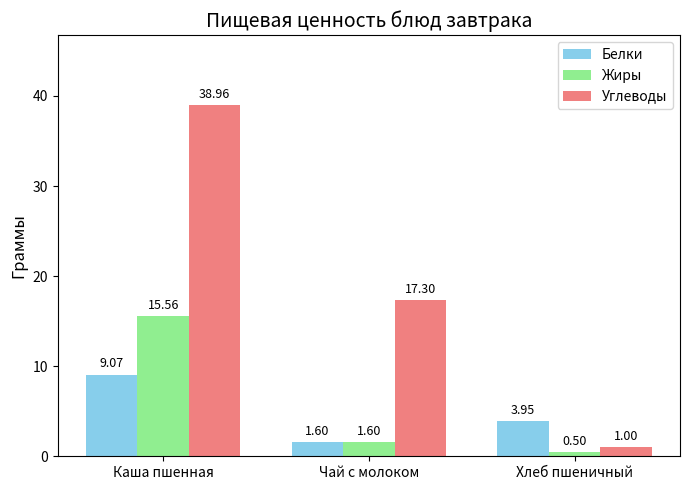

What is the value of the Белки bar at the 2nd from the left?

1.6